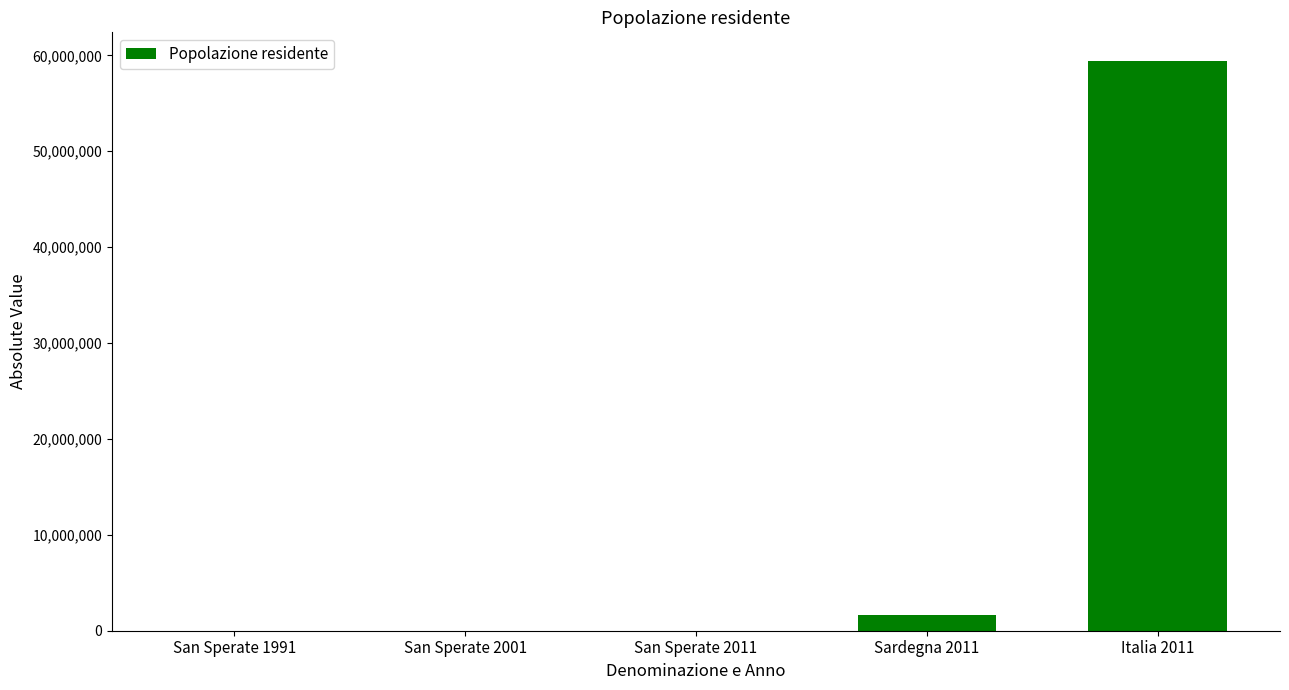

Which category has the highest value across all series?

Italia 2011